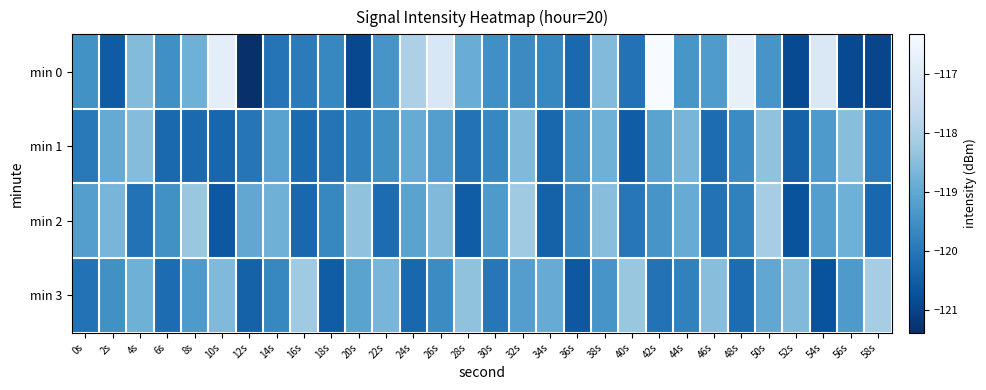

Reading left to right, transcribe all the data shown in this chart.

min 0: 0s=-119.5	2s=-120.5	4s=-118.6	6s=-119.5	8s=-118.8	10s=-116.8	12s=-121.4	14s=-120.1	16s=-119.9	18s=-119.7	20s=-120.9	22s=-119.4	24s=-118.0	26s=-117.1	28s=-118.9	30s=-119.5	32s=-119.6	34s=-119.7	36s=-120.3	38s=-118.6	40s=-120.1	42s=-116.3	44s=-119.4	46s=-119.3	48s=-116.7	50s=-119.4	52s=-120.9	54s=-117.0	56s=-120.9	58s=-121.0
min 1: 0s=-119.9	2s=-119.0	4s=-118.5	6s=-120.3	8s=-120.2	10s=-120.3	12s=-120.0	14s=-119.1	16s=-120.2	18s=-120.1	20s=-119.8	22s=-119.5	24s=-118.9	26s=-119.2	28s=-120.1	30s=-119.7	32s=-118.6	34s=-120.3	36s=-119.4	38s=-118.8	40s=-120.5	42s=-119.1	44s=-118.7	46s=-120.2	48s=-119.6	50s=-118.4	52s=-120.4	54s=-119.3	56s=-118.5	58s=-119.9
min 2: 0s=-119.2	2s=-118.7	4s=-120.1	6s=-119.5	8s=-118.3	10s=-120.6	12s=-119.0	14s=-118.8	16s=-120.3	18s=-119.7	20s=-118.4	22s=-120.2	24s=-119.1	26s=-118.6	28s=-120.5	30s=-119.3	32s=-118.2	34s=-120.4	36s=-119.6	38s=-118.5	40s=-120.0	42s=-119.4	44s=-118.9	46s=-120.1	48s=-119.8	50s=-118.1	52s=-120.7	54s=-119.2	56s=-118.8	58s=-120.3
min 3: 0s=-120.1	2s=-119.5	4s=-118.8	6s=-120.2	8s=-119.3	10s=-118.6	12s=-120.4	14s=-119.7	16s=-118.2	18s=-120.5	20s=-119.1	22s=-118.7	24s=-120.3	26s=-119.6	28s=-118.4	30s=-120.0	32s=-119.2	34s=-118.9	36s=-120.6	38s=-119.4	40s=-118.3	42s=-120.1	44s=-119.8	46s=-118.5	48s=-120.2	50s=-119.0	52s=-118.6	54s=-120.7	56s=-119.3	58s=-118.1